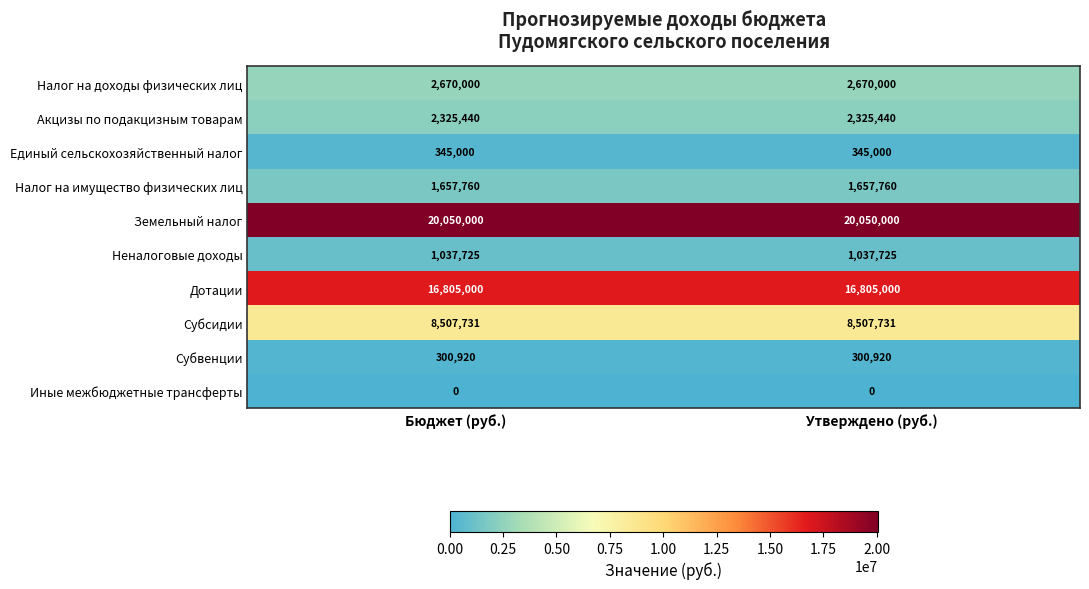

Is the value of Единый сельскохозяйственный налог at Утверждено (руб.) greater than the value of Налог на имущество физических лиц at Утверждено (руб.)?

No